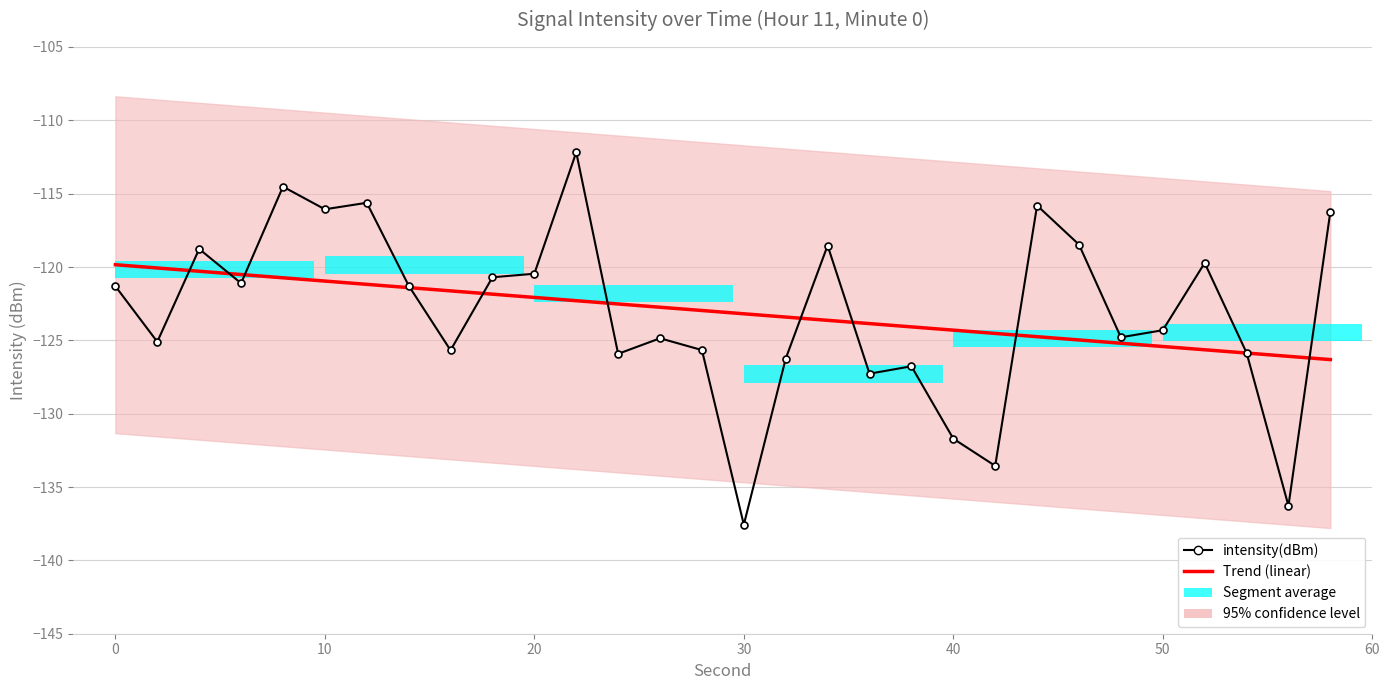

What is the sum of all intensity(dBm) values?

-3692.3